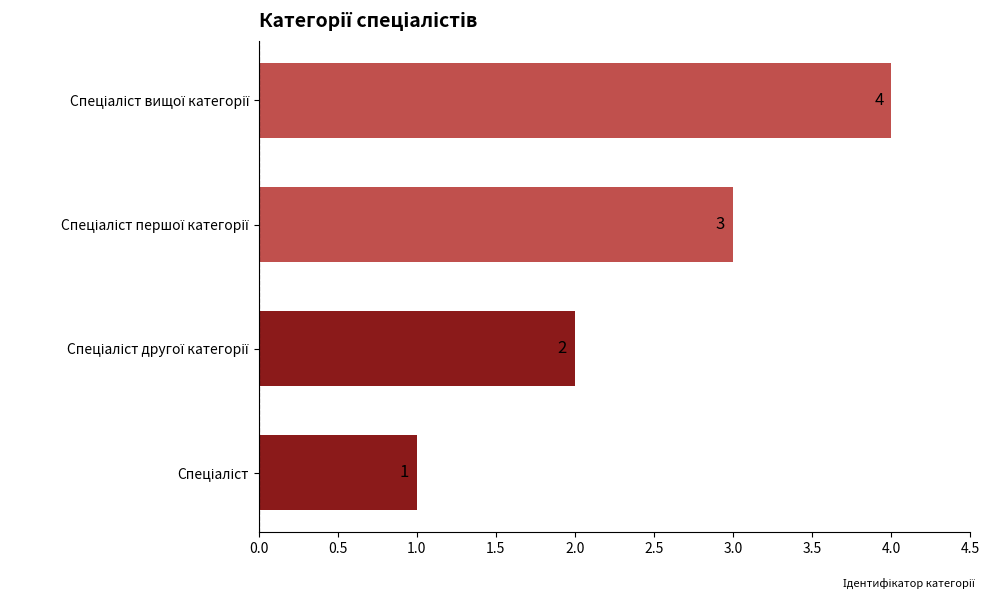

How many values are between 2 and 4?

3